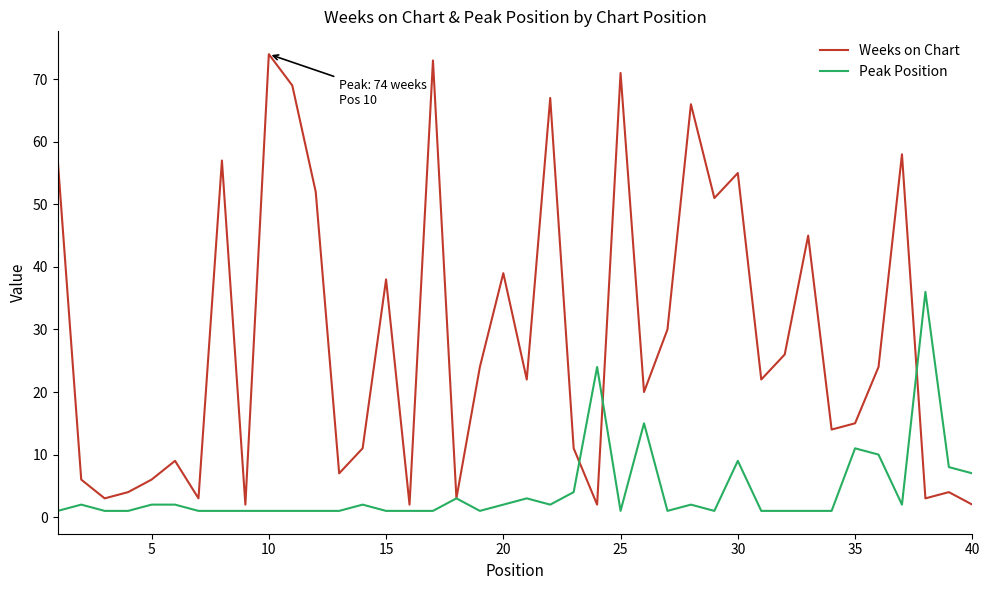

List the series in order of their peak value, highest first.

Weeks on Chart, Peak Position